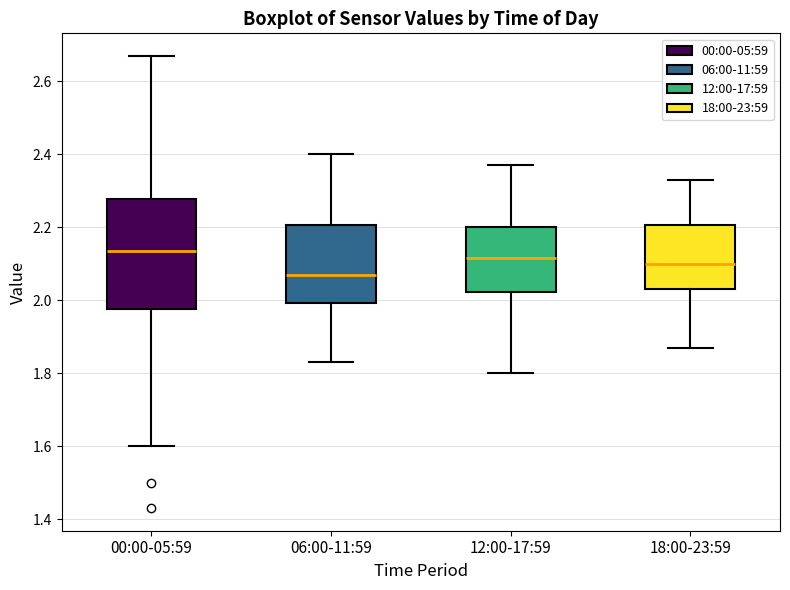

Reading left to right, read every box against the y-axis: the position of its median line, the range the box covers, and the ends of its whiskers. The values are not printed on the chart, so give them approximately, as read against the axis.

00:00-05:59: median 2.14, box 1.98 to 2.28, whiskers 1.60 to 2.68
06:00-11:59: median 2.08, box 2.00 to 2.20, whiskers 1.84 to 2.40
12:00-17:59: median 2.12, box 2.02 to 2.20, whiskers 1.80 to 2.38
18:00-23:59: median 2.10, box 2.04 to 2.20, whiskers 1.88 to 2.34